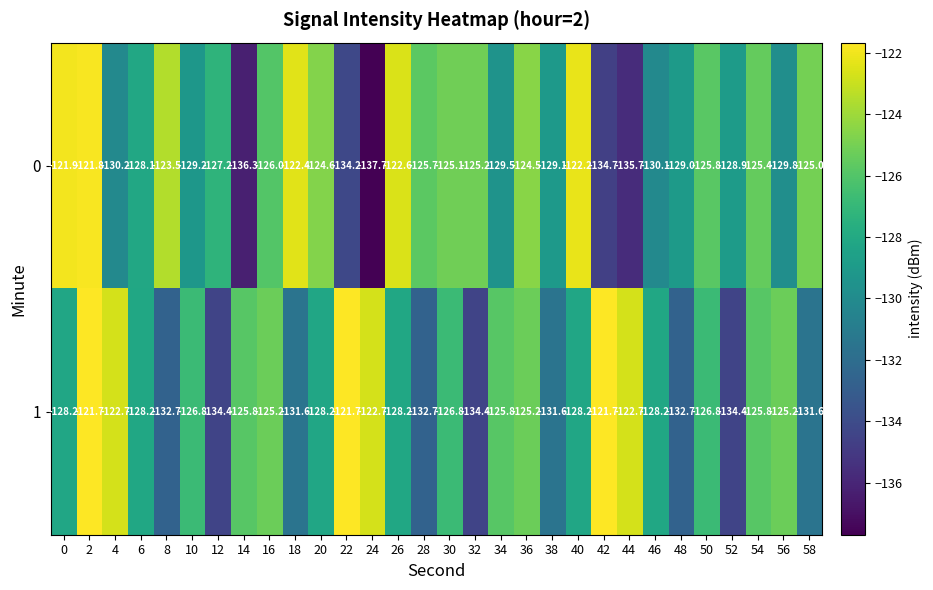

True or false: 0 has a value of -67.4 at 2.

False